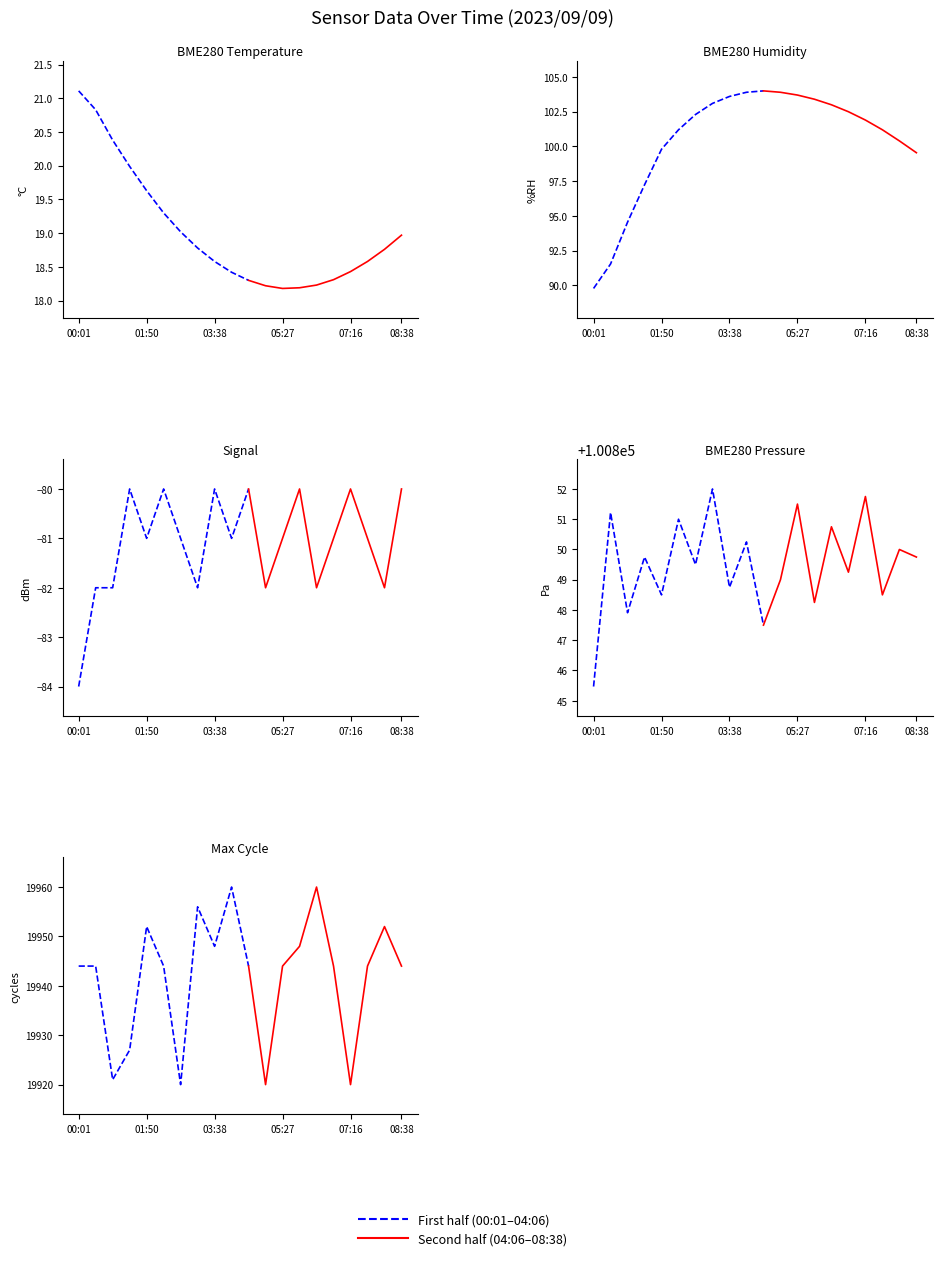

What is the difference between the highest and lowest values at 03:38?

100928.8